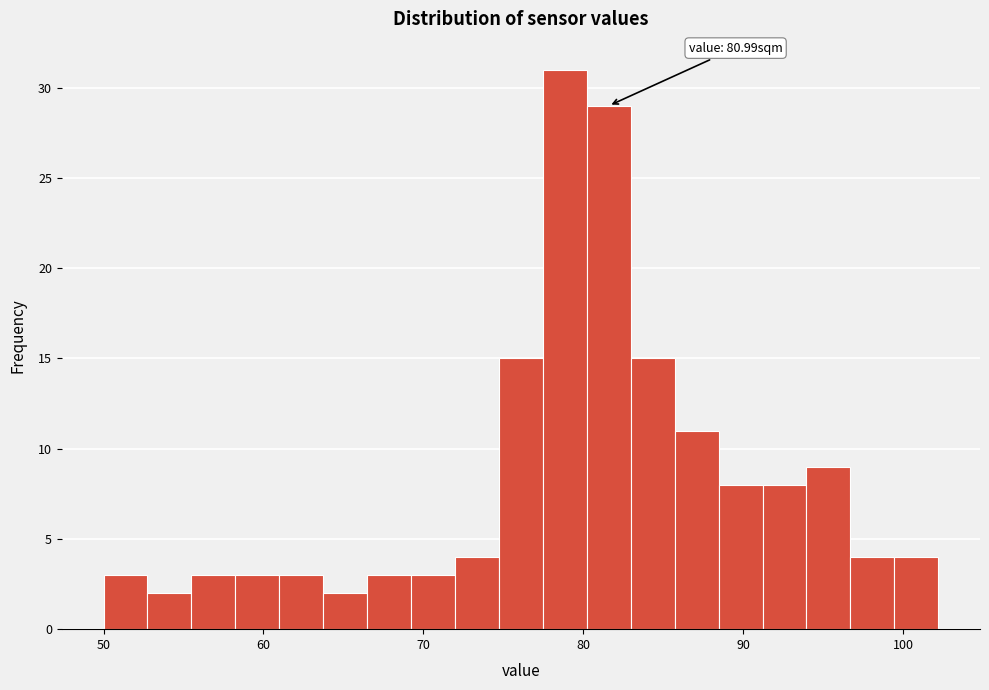

Around what value on the x-axis is the tallest bar? Give the approximate position of its centre, as read against the axis.

79